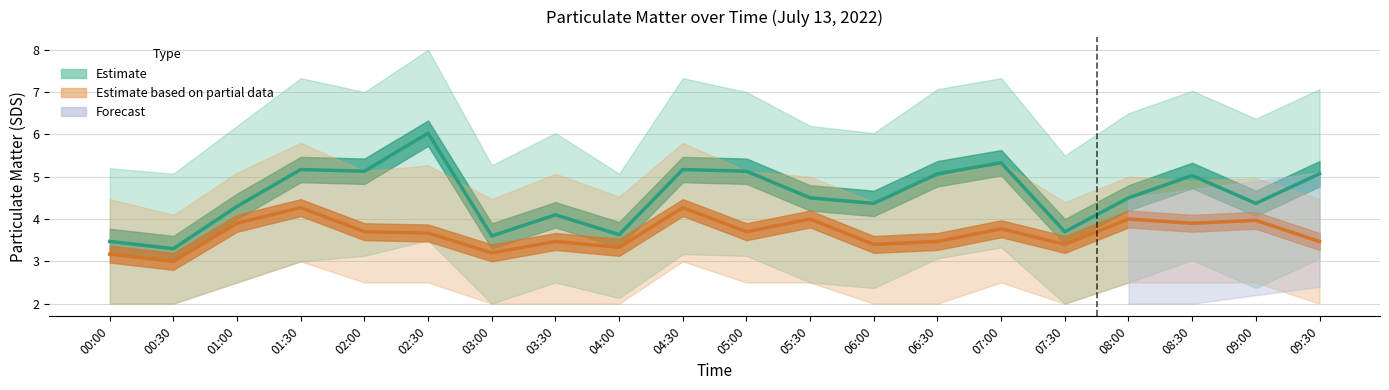

What is the difference between the second highest and minimum values in the Estimate based on partial data series?

1.3